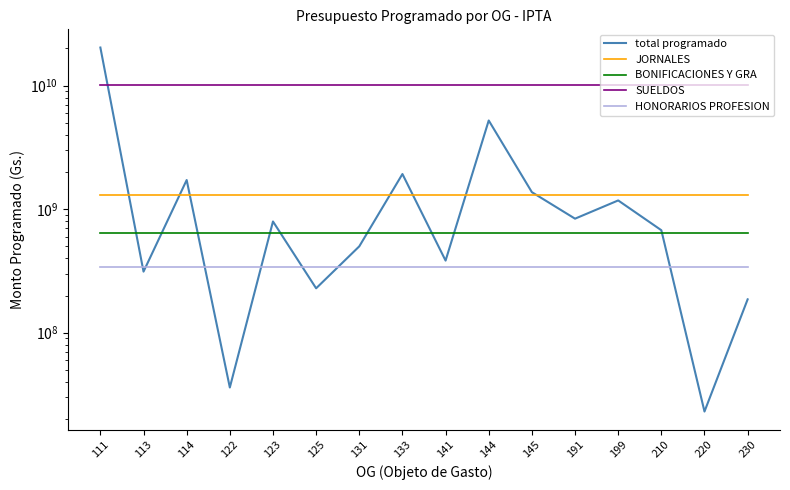

What is the sum of the SUELDOS values at 123 and 111?

20343600000.0